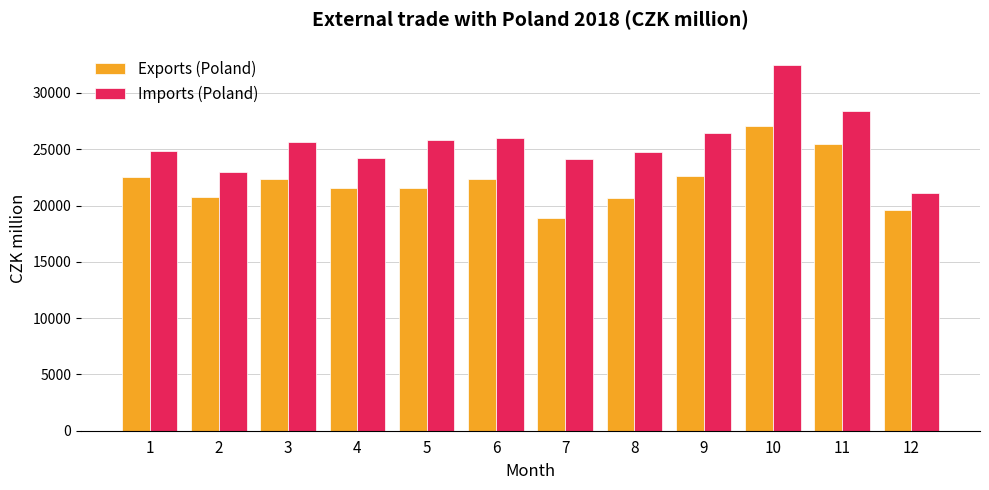

Where is Imports (Poland) nearest to the value 26779?

9